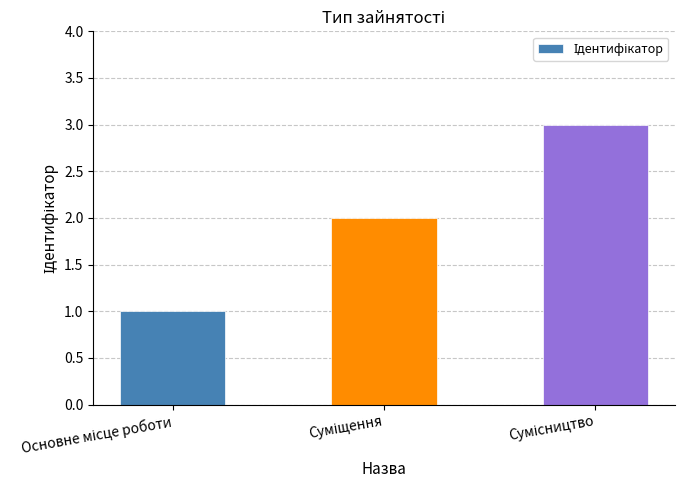

What is the greatest value displayed?

3